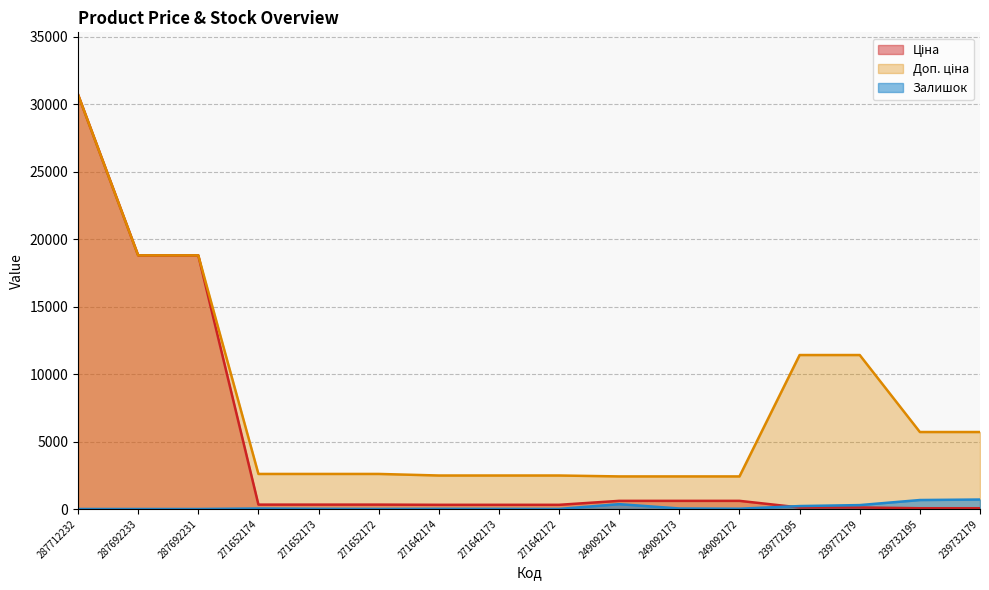

Which label corresponds to the largest value in the chart?

287712232